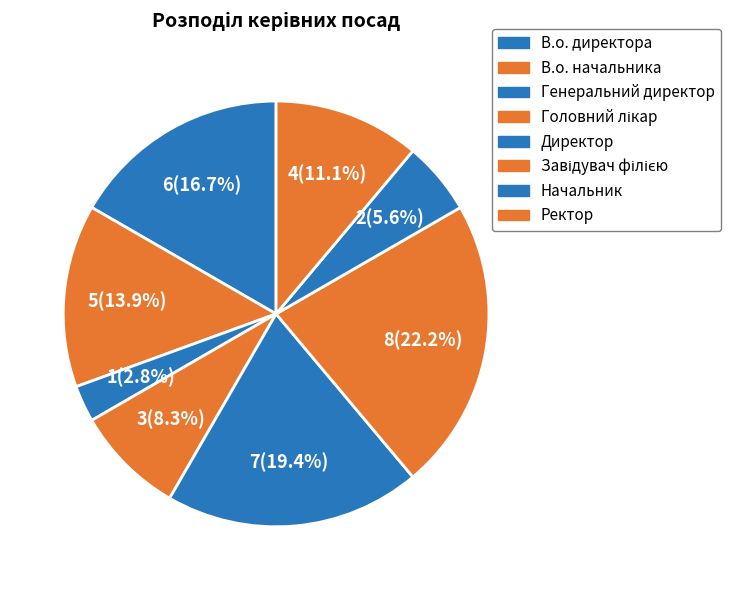

True or false: В.о. директора accounts for 17% of the total.

True